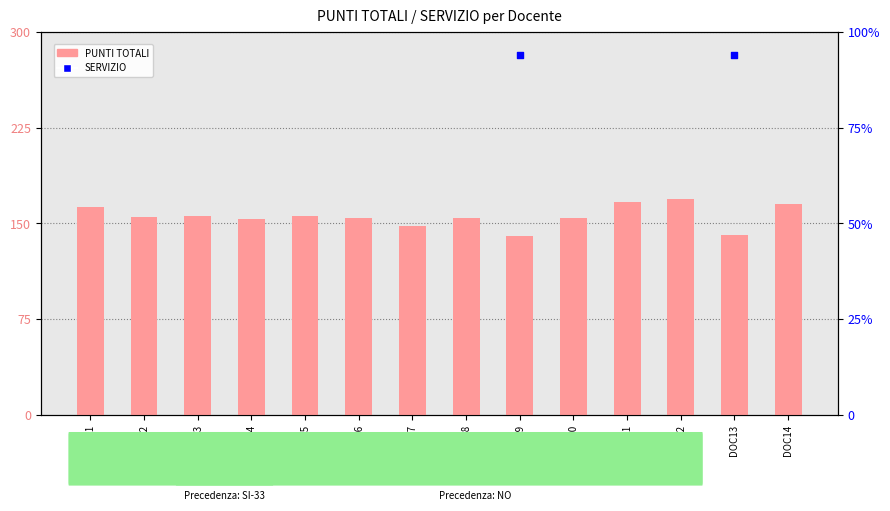

Which series contains the lowest Y value?

SERVIZIO